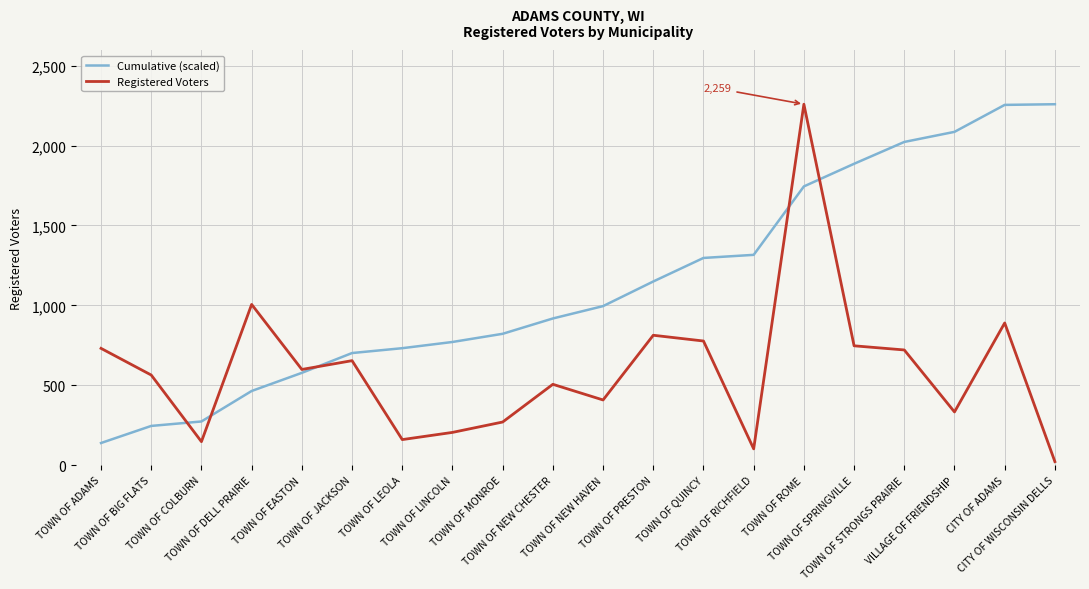

At which category is the sum across all series the highest?

TOWN OF ROME